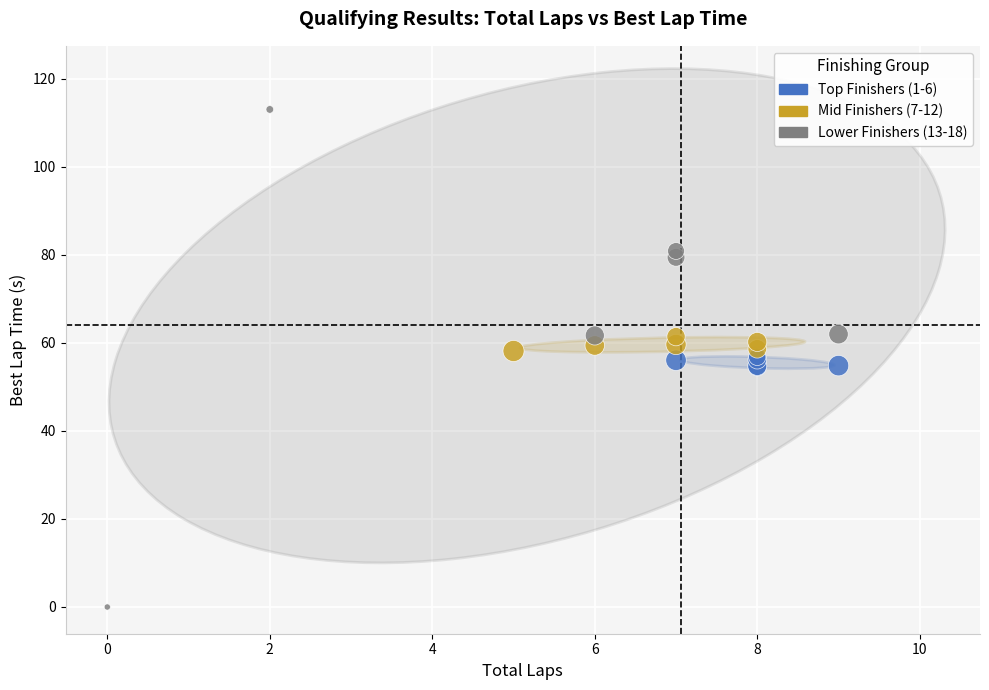

Which series has the widest spread of Y values?

Lower Finishers (13-18)